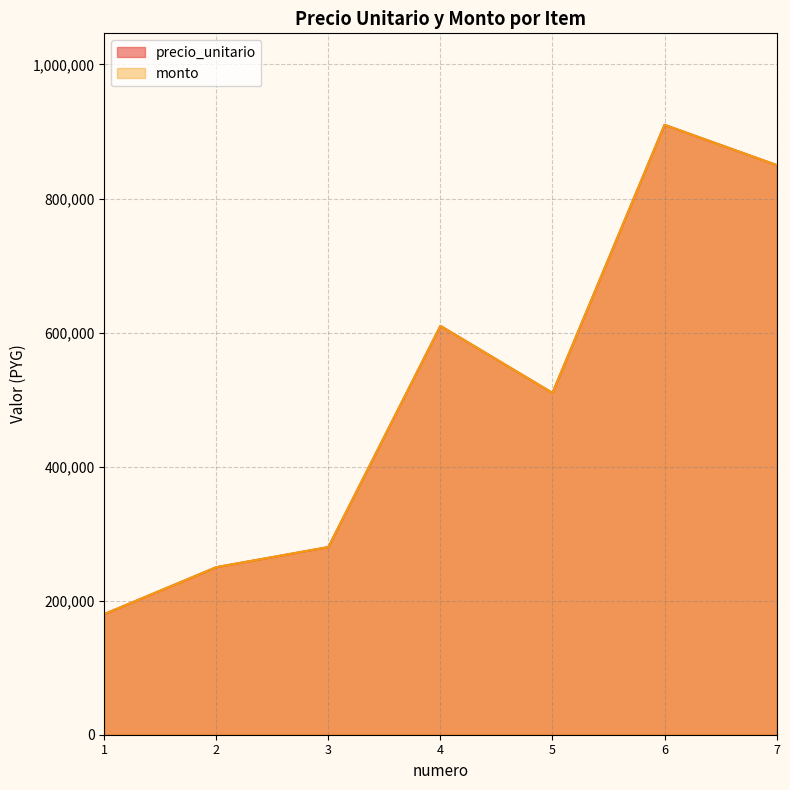

At which label does precio_unitario first exceed 510000?

4